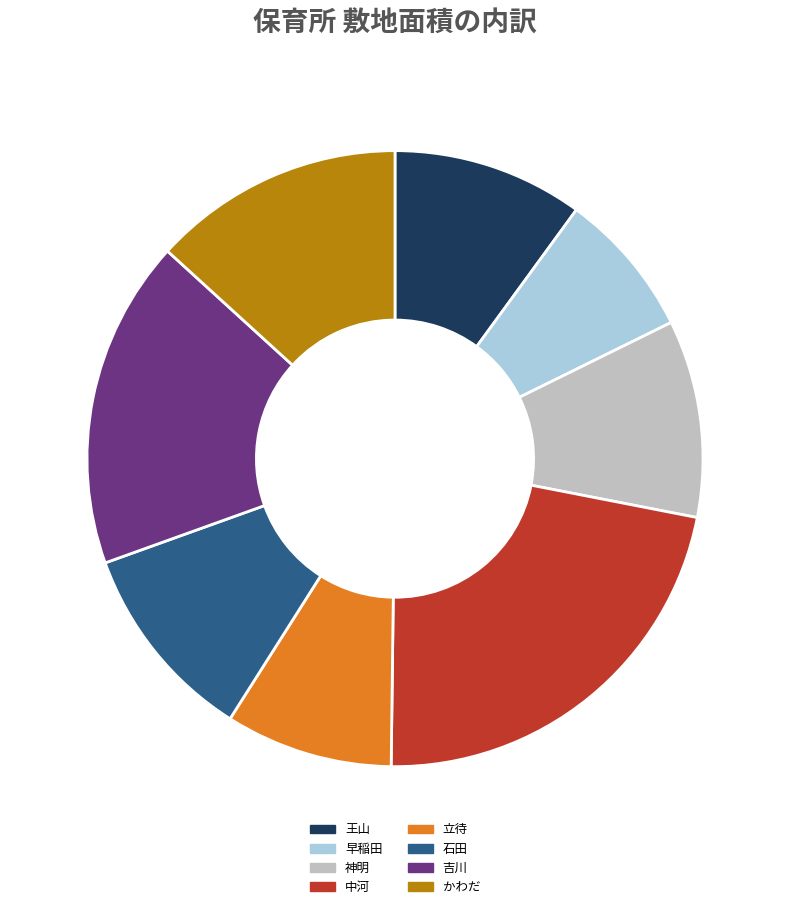

Which slice is the smallest?

早稲田